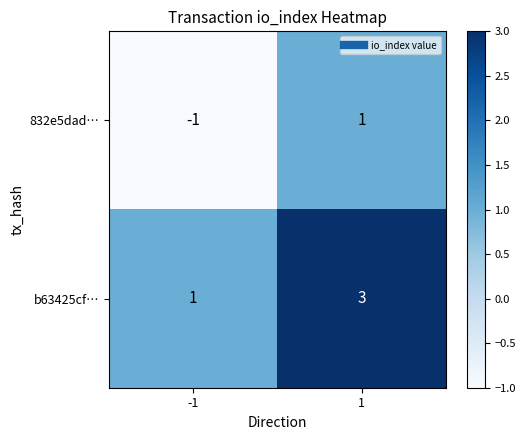

Is it true that 832e5dad… equals 1 at 1?

True